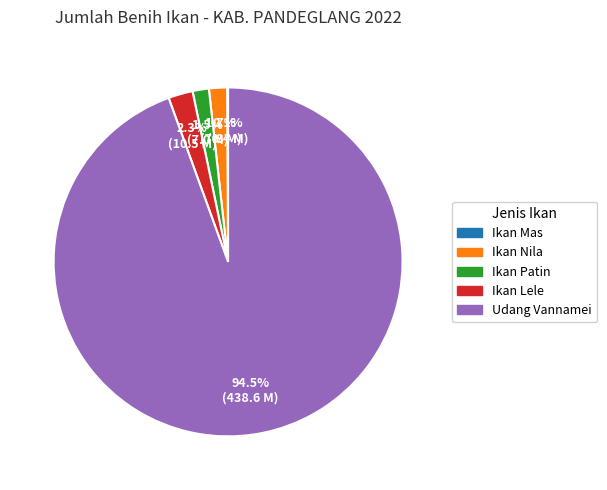

What percentage is NOT represented by Ikan Patin?

98.5%